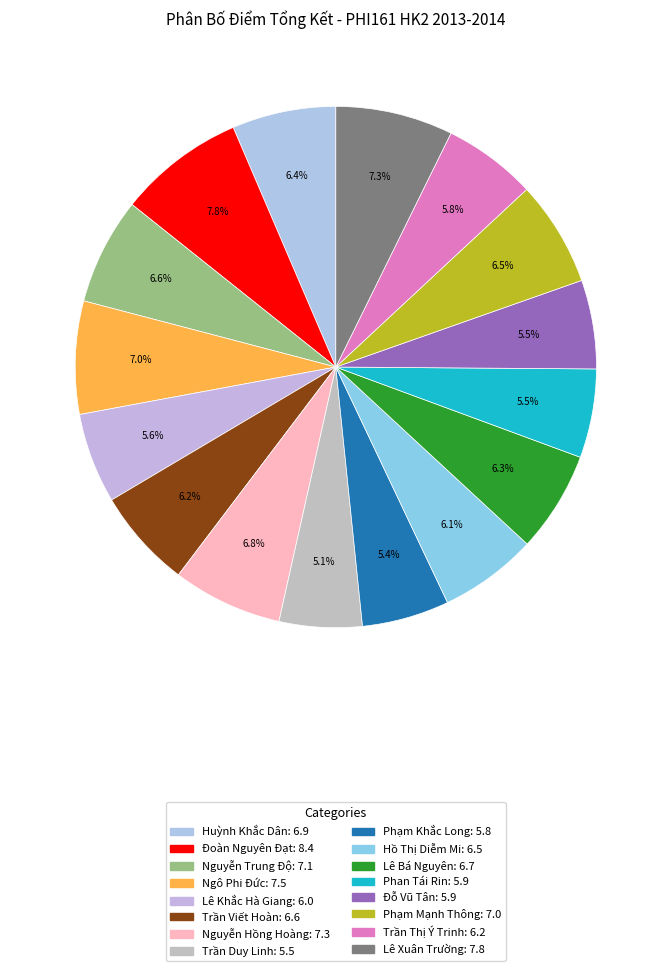

To the nearest percent, what is the average slice percentage?

6%